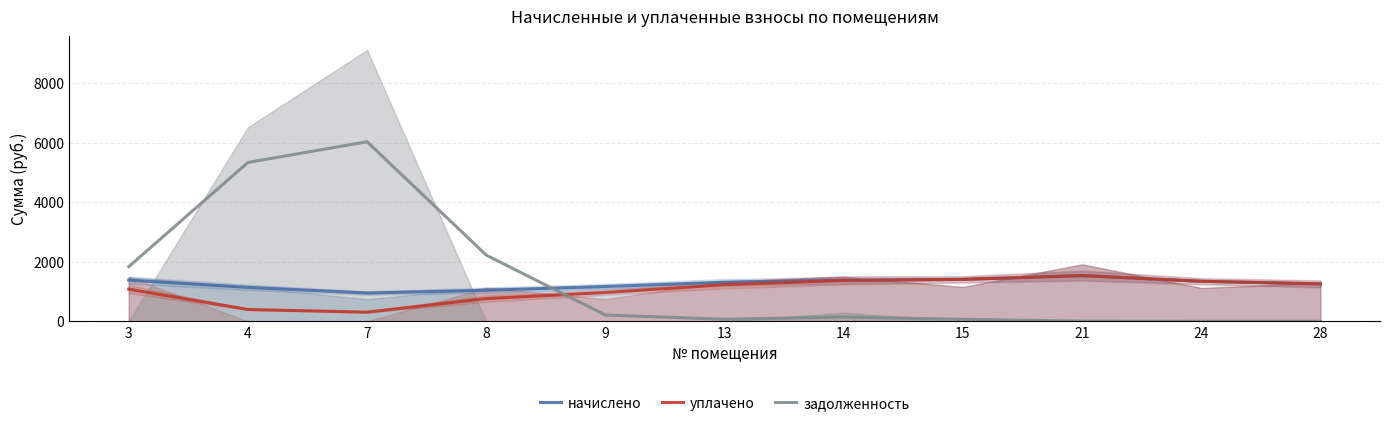

The value of задолженность at 24 is 0.1. True or false?

True